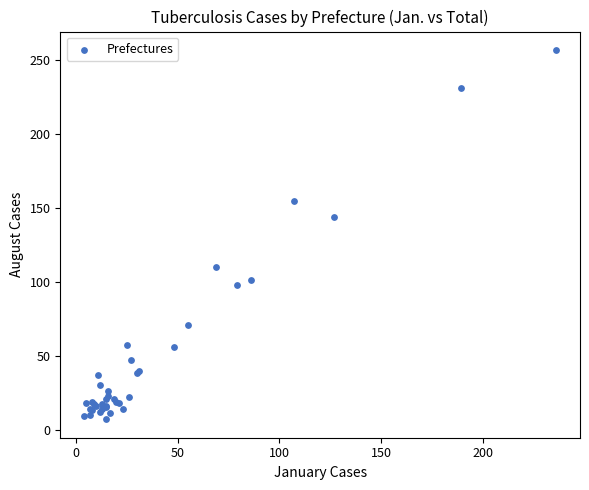

What Y value in the scatter plot is closest to 132?

144